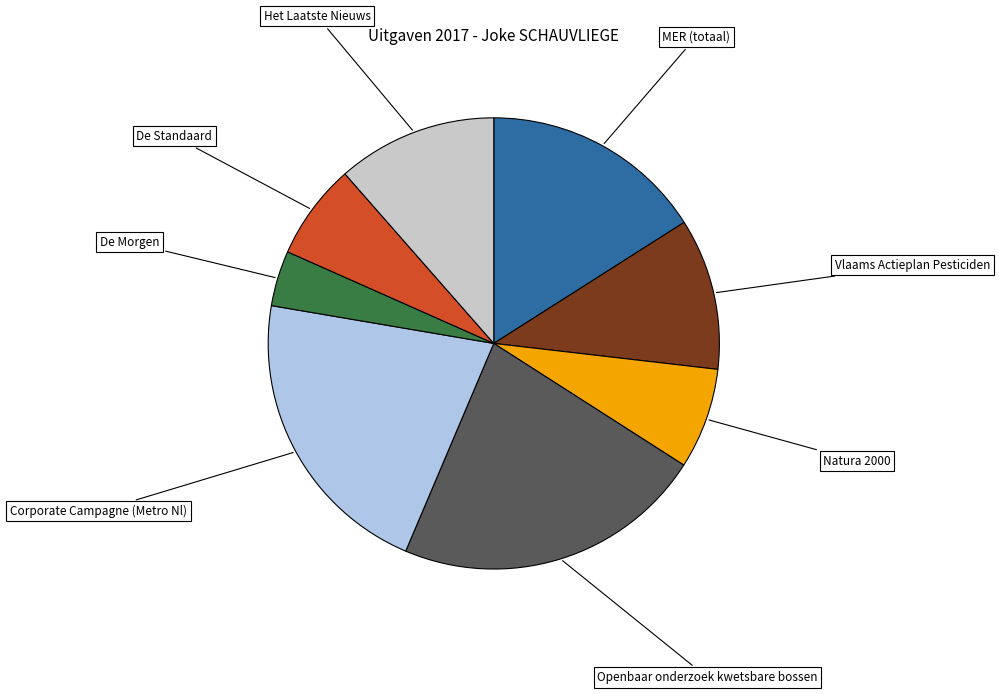

The Openbaar onderzoek kwetsbare bossen slice represents 22% of the pie. True or false?

True